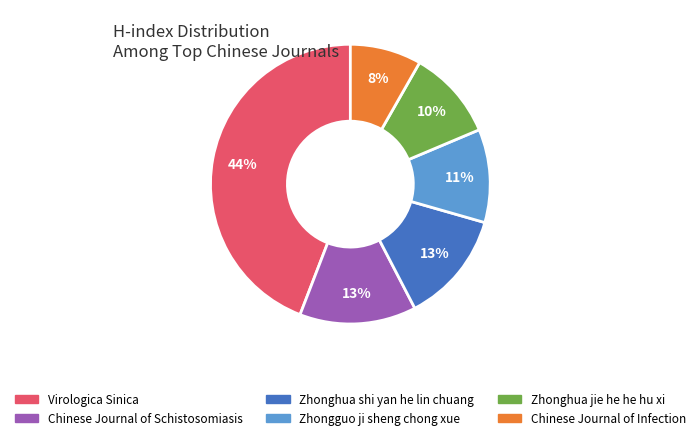

Does any single category account for the majority?

No